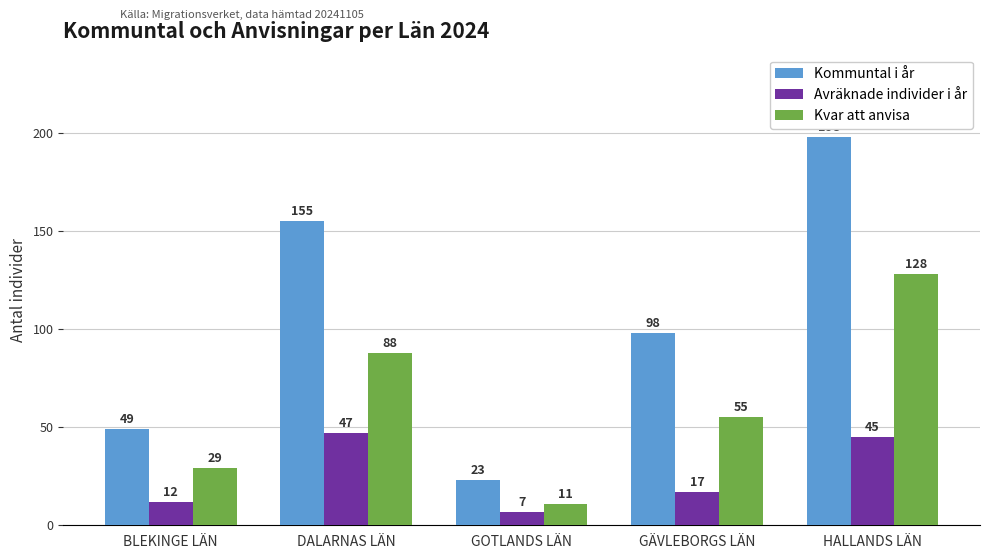

Is it true that Kvar att anvisa equals 88 at DALARNAS LÄN?

True